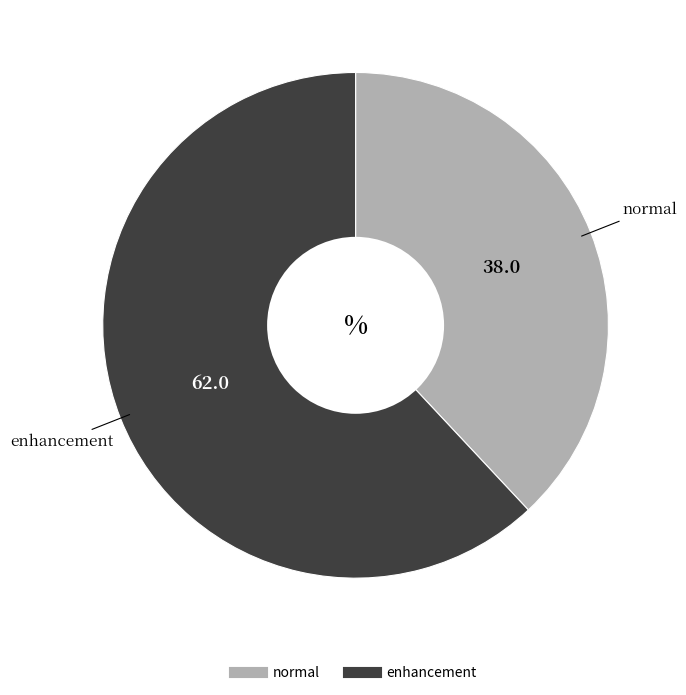

How many segments does this pie chart have?

2